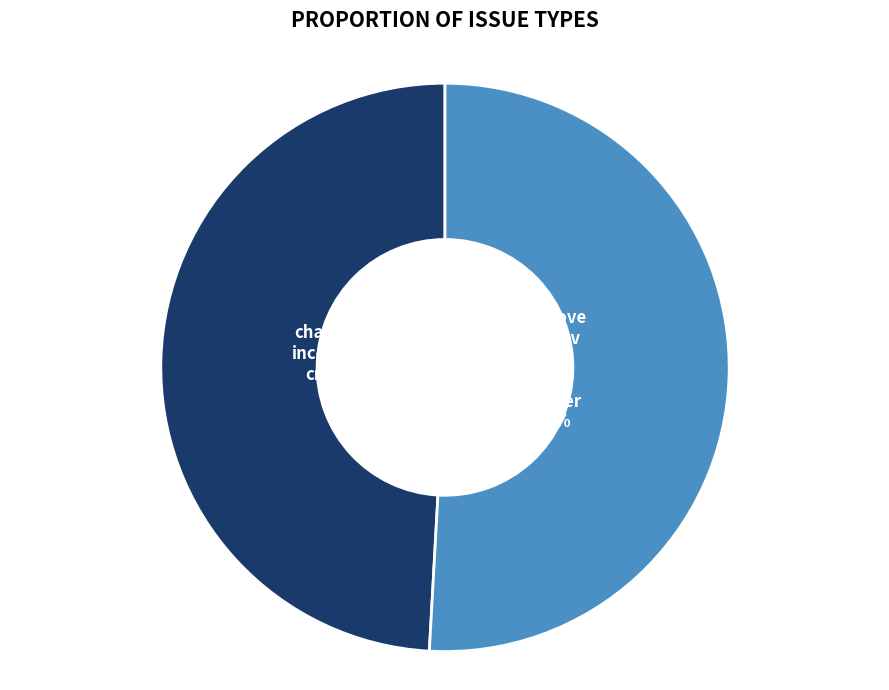

To the nearest percent, what is the difference between the largest and smallest slice percentages?

2%